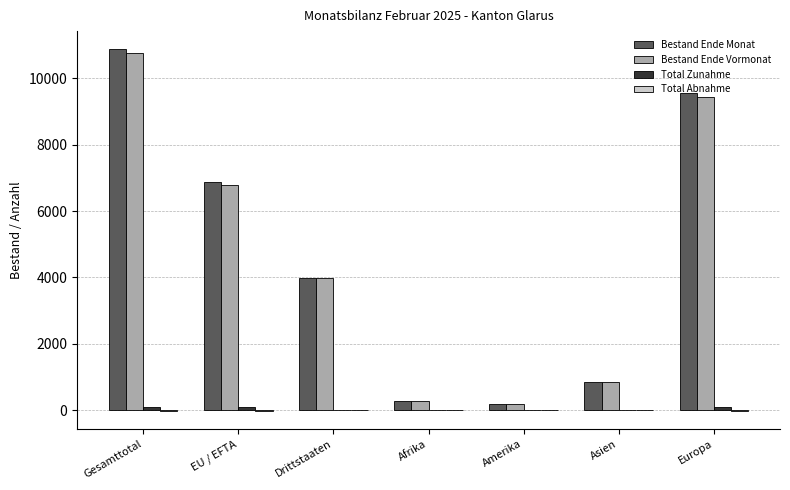

What is the sum of all Bestand Ende Monat values?

32608